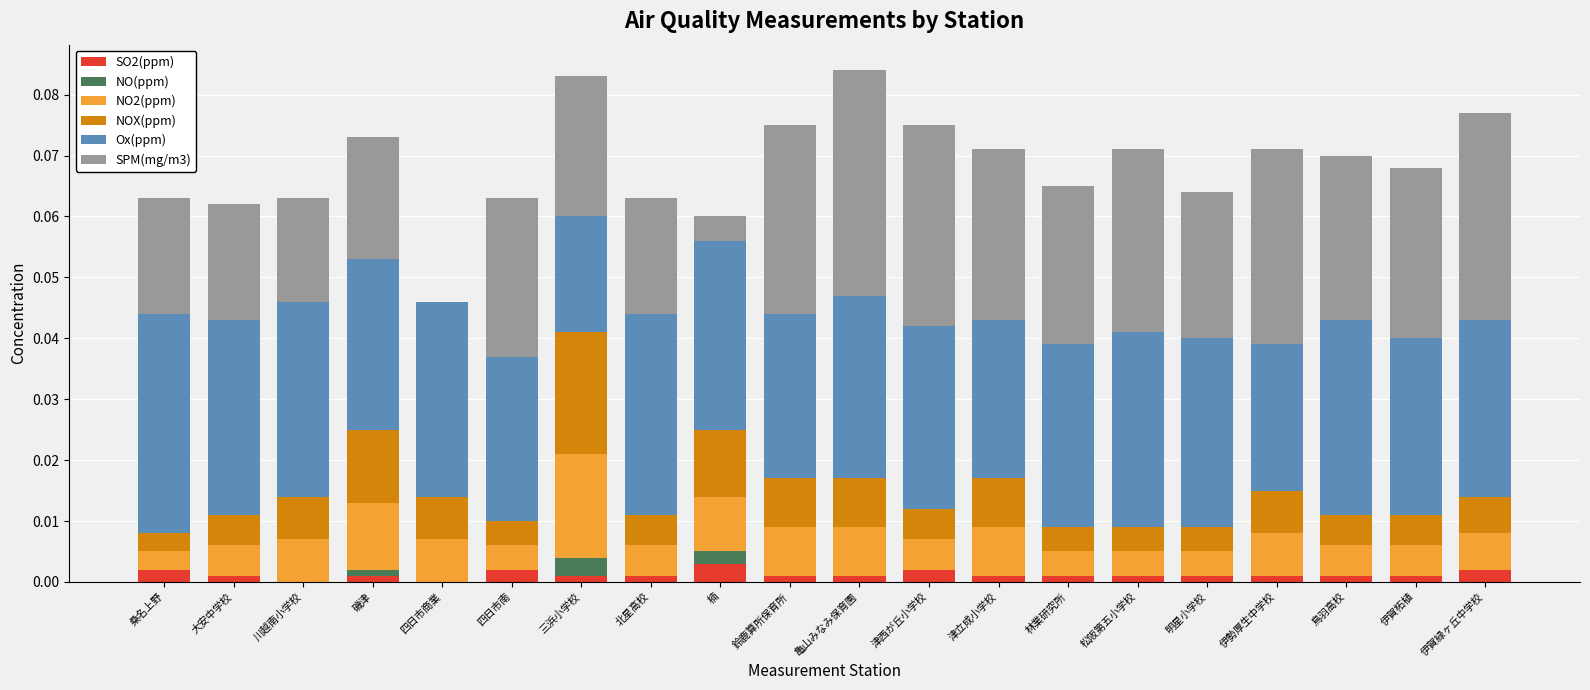

The SO2(ppm) series shows 0.0 at 桑名上野. True or false?

True